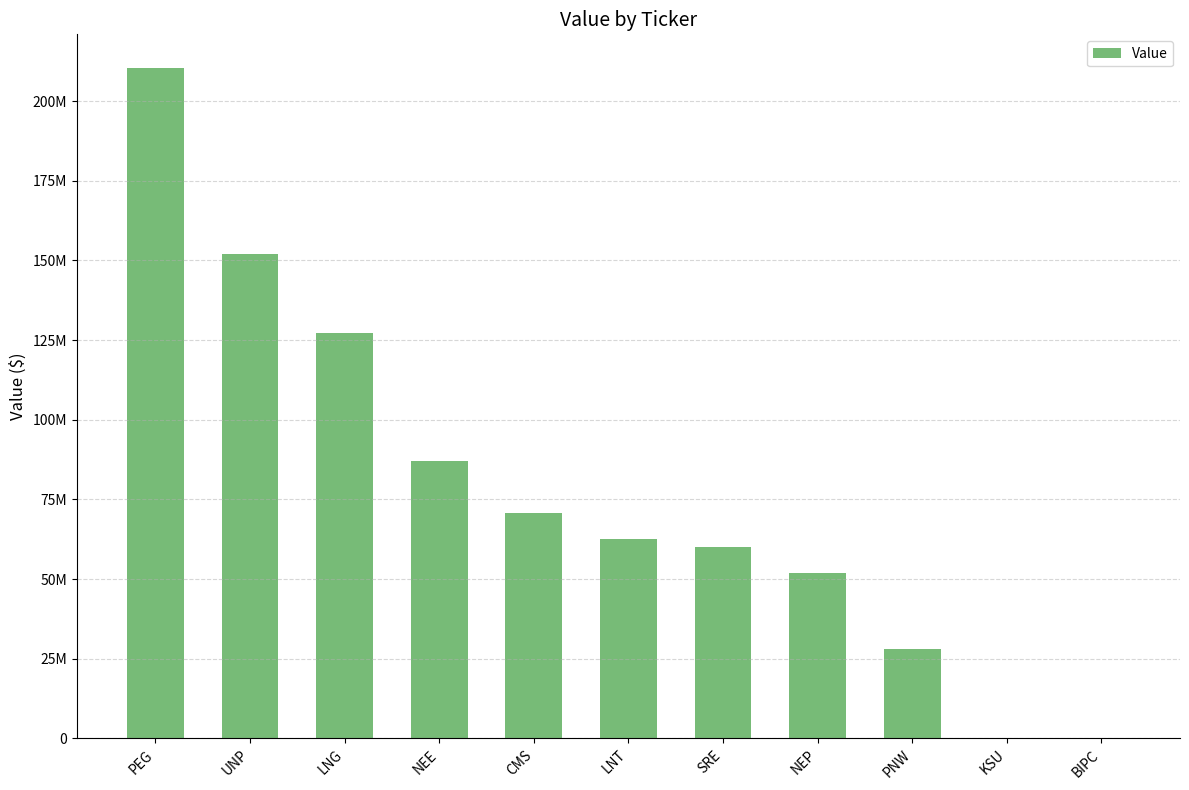

Does the chart contain stacked bars?

No